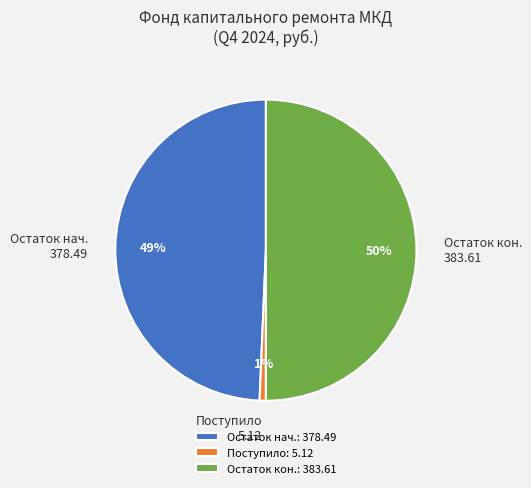

What is the ratio of the value at Остаток нач. 378.49 to the value at Остаток кон. 383.61?

1.0